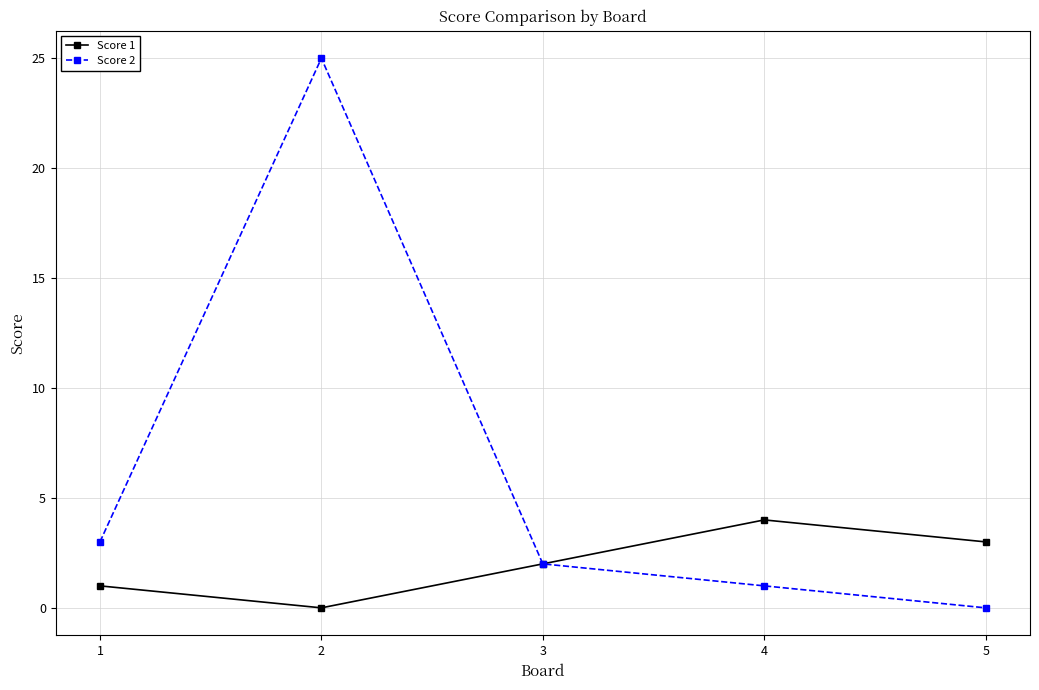

Which series has the widest spread of values?

Score 2